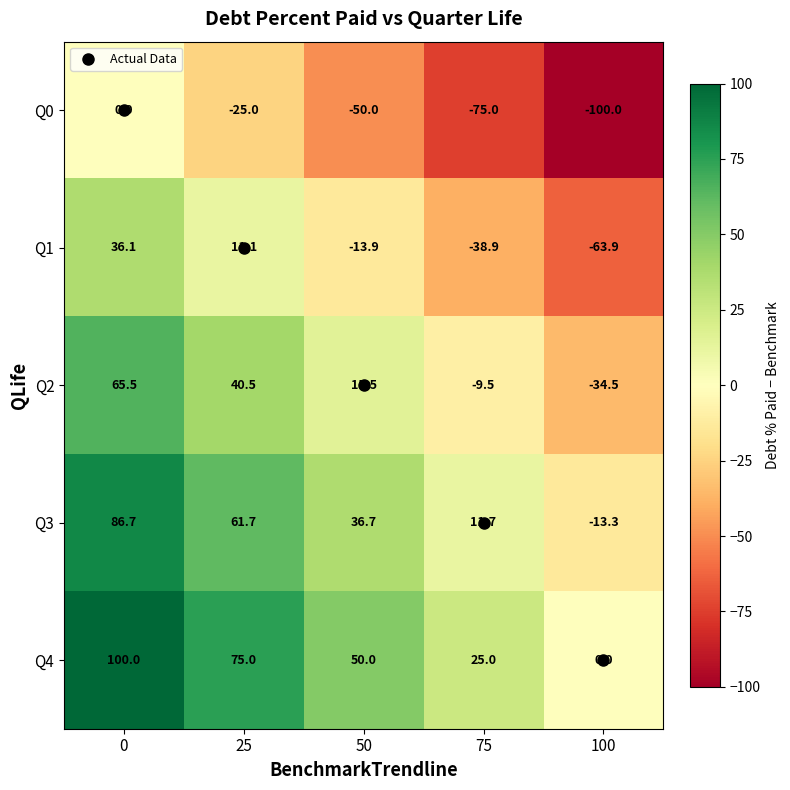

What is the spread (max minus min) of values at 50?

100.0